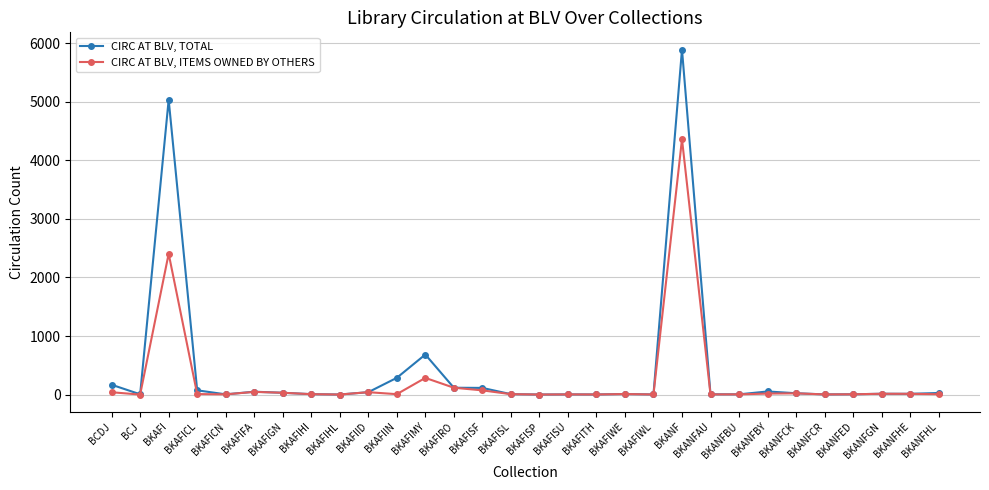

What is the spread (max minus min) of values at BKAFIMY?

399